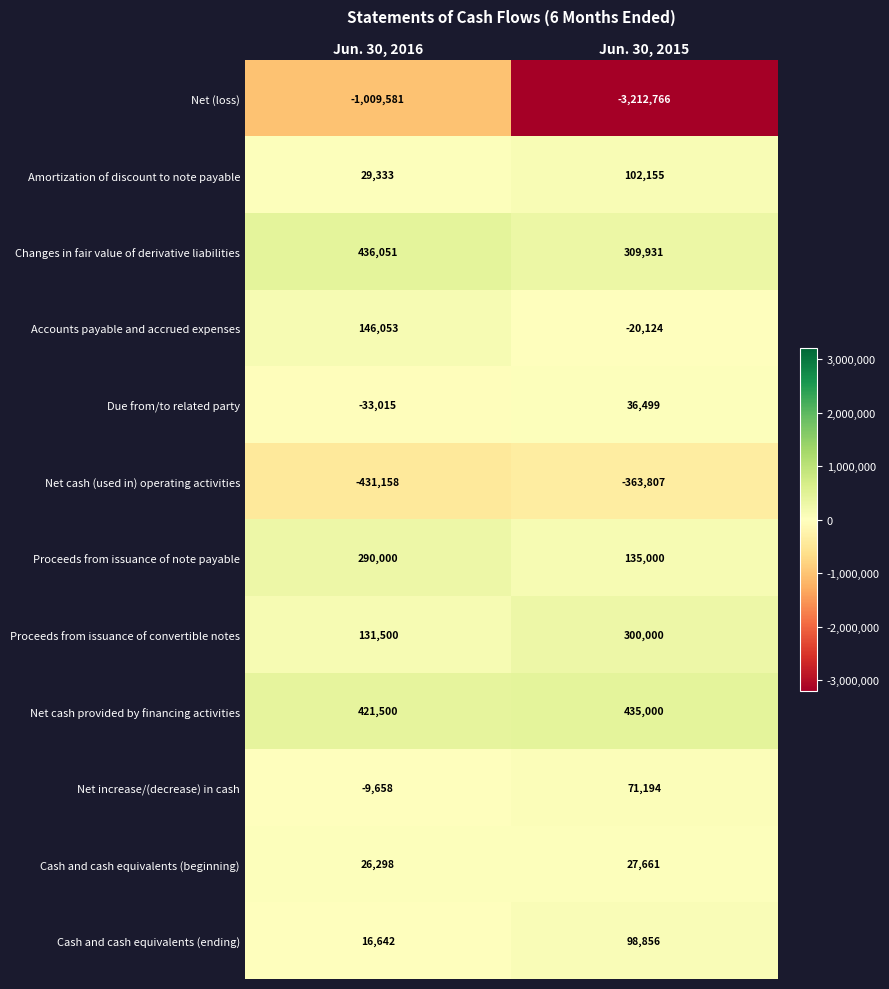

Which series changed the most between Jun. 30, 2016 and Jun. 30, 2015?

Net (loss)